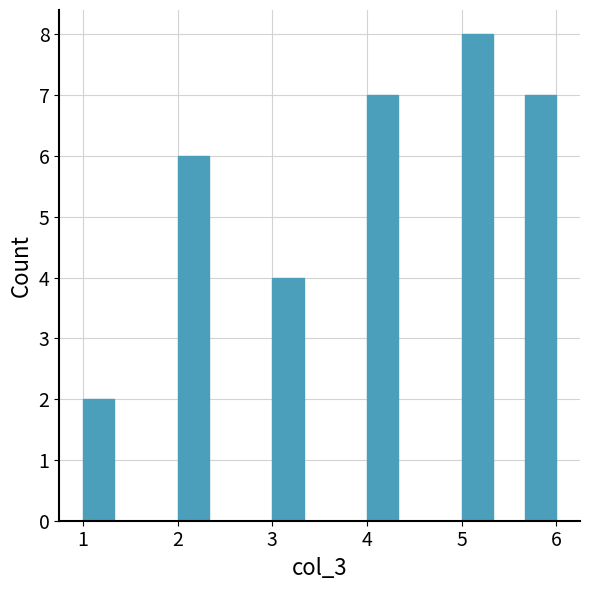

Read against the x-axis, roughly where is the centre of the tallest bar?

5.2